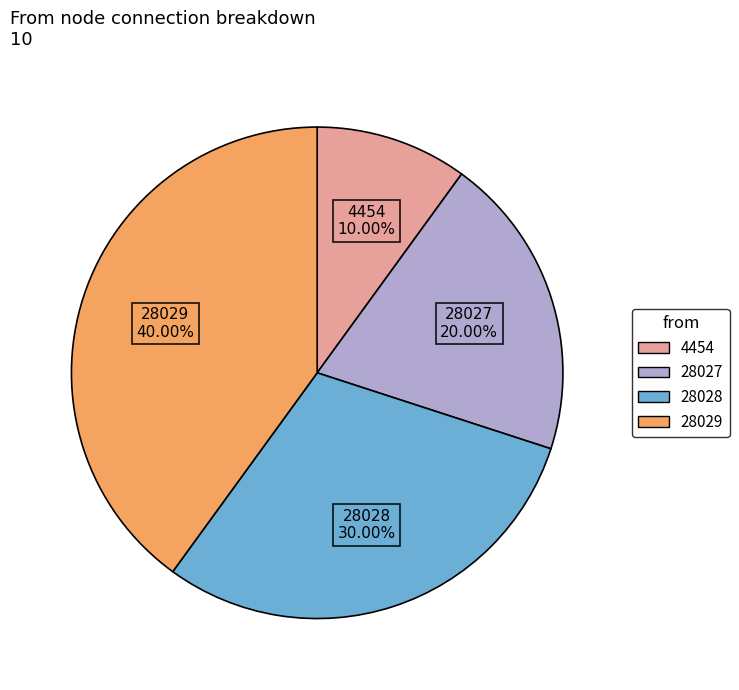

Is there any slice that represents more than half of the pie?

No